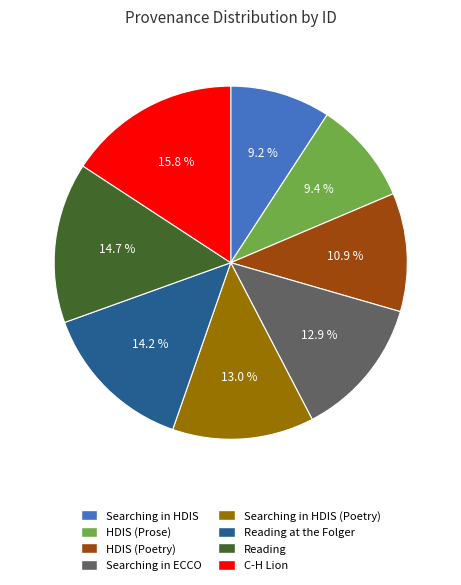

How many slices are in this pie chart?

8